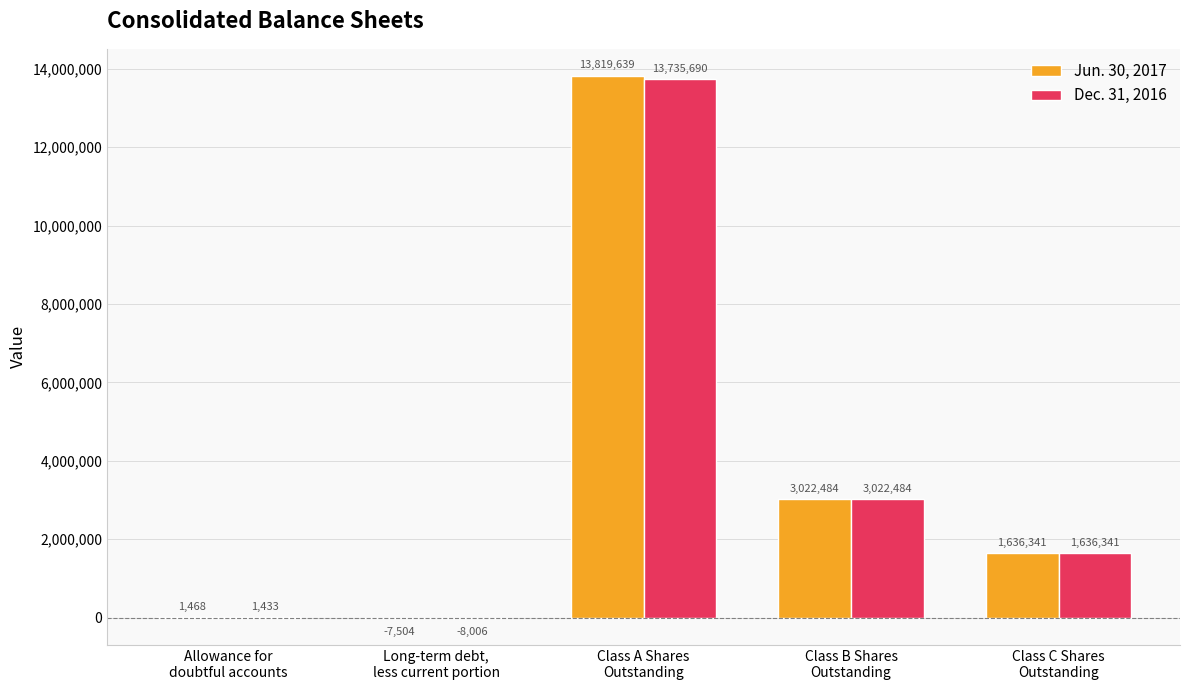

What is the spread (max minus min) of values at Allowance for
doubtful accounts?

35